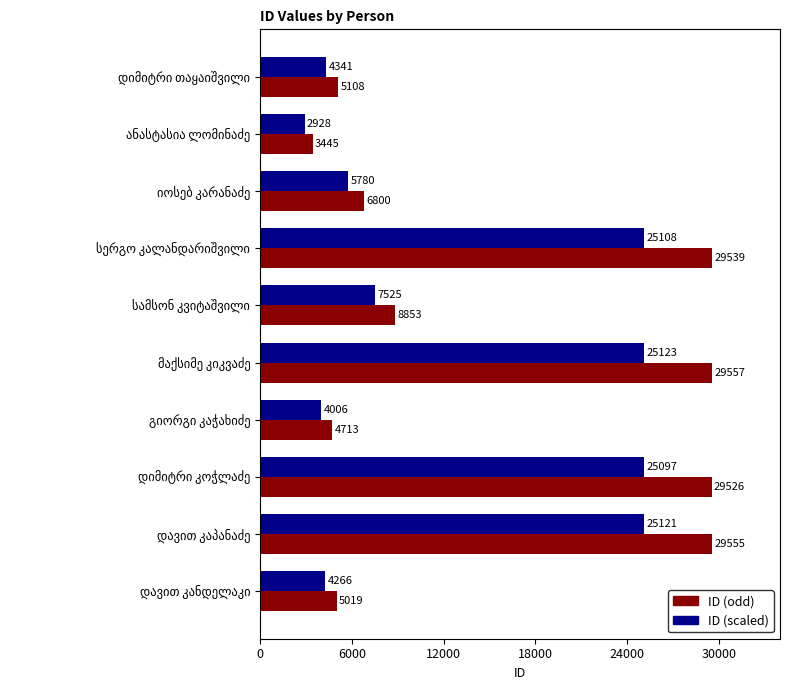

Which series has the widest spread of values?

ID (odd)